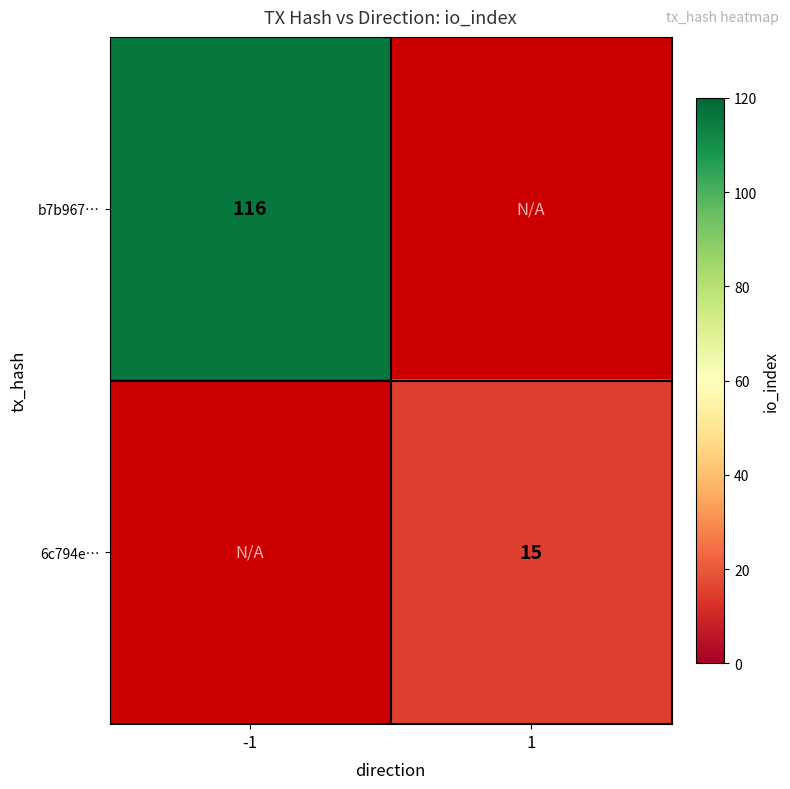

The 6c794e… series shows 15 at 1. True or false?

True